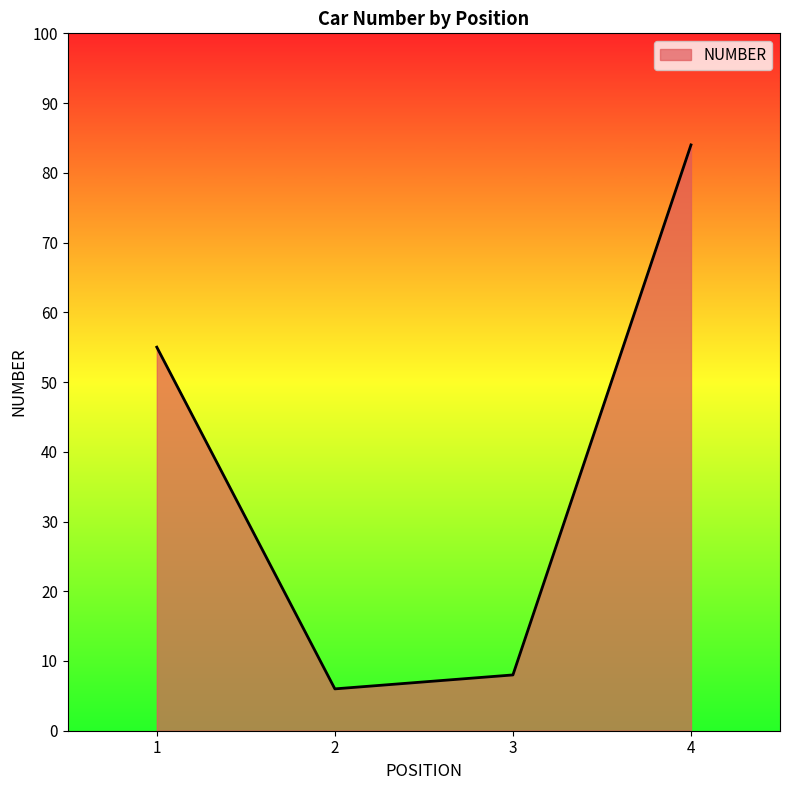

What is the smallest value displayed?

6